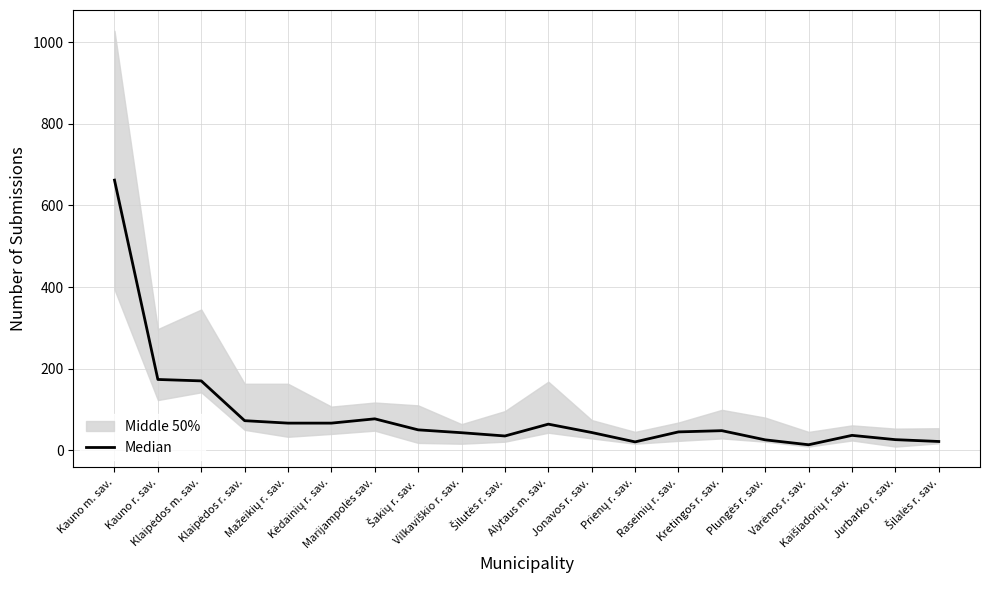

What is the value of the 7th point from the left?

77.0